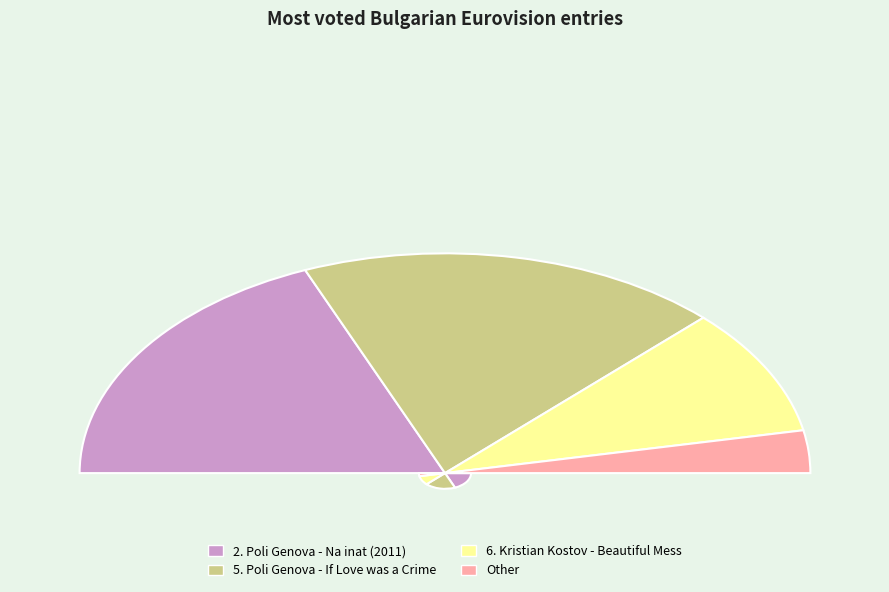

To the nearest percent, what is the average slice percentage?

25%